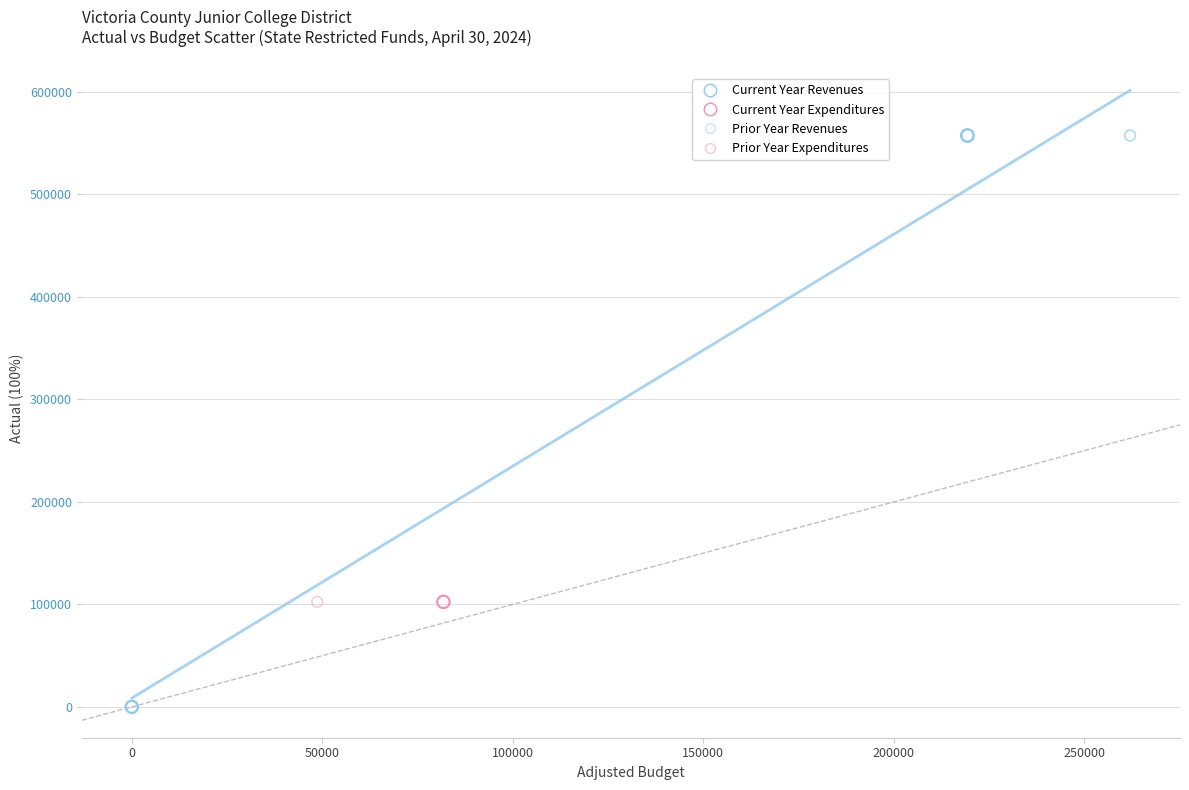

What are all the series names shown in the legend?

Current Year Revenues, Current Year Expenditures, Prior Year Revenues, Prior Year Expenditures